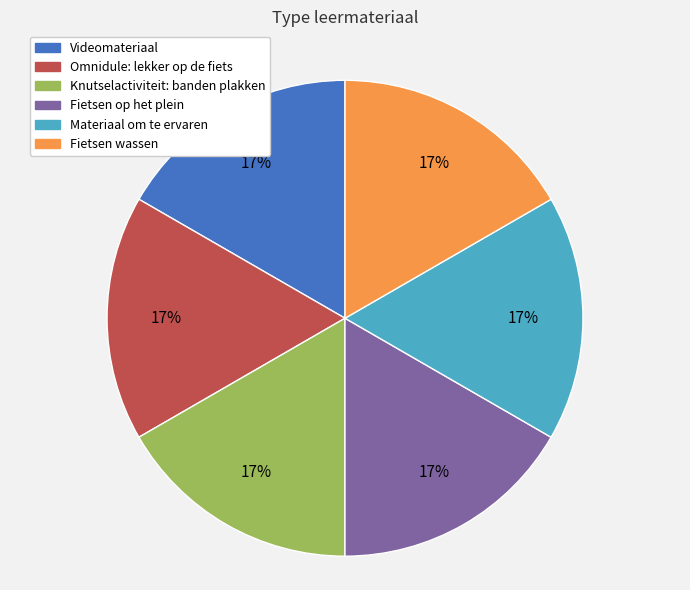

Is it true that Videomateriaal is 25% of the pie?

False